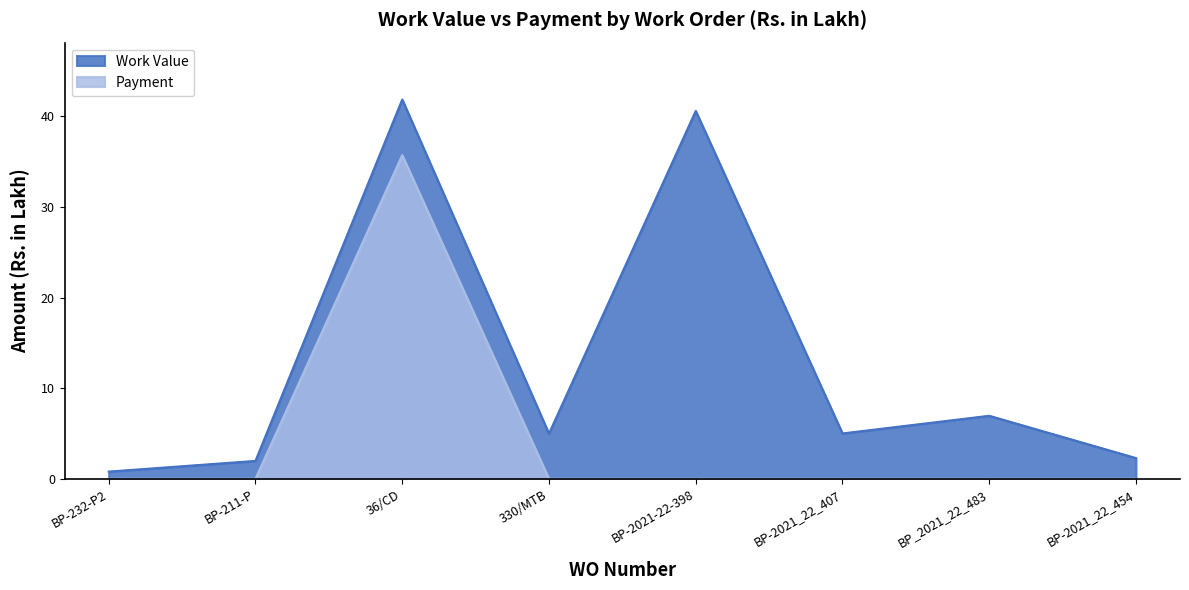

True or false: Work Value and Payment intersect in this chart.

False